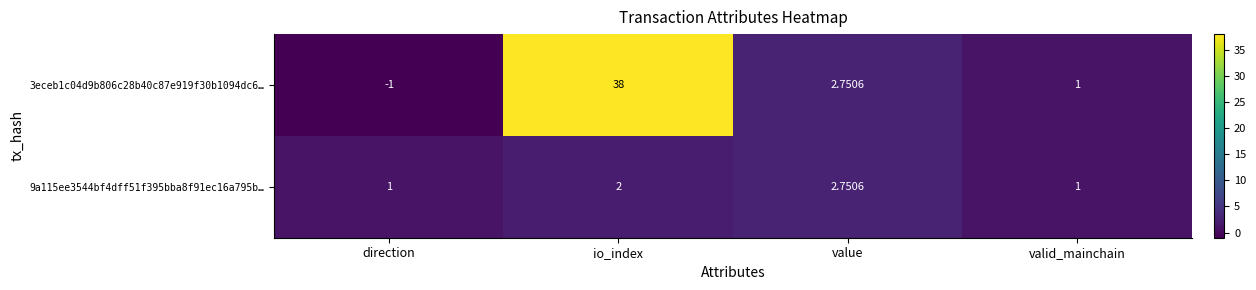

Where is 3eceb1c04d9b806c28b40c87e919f30b1094dc6… nearest to the value 18?

value